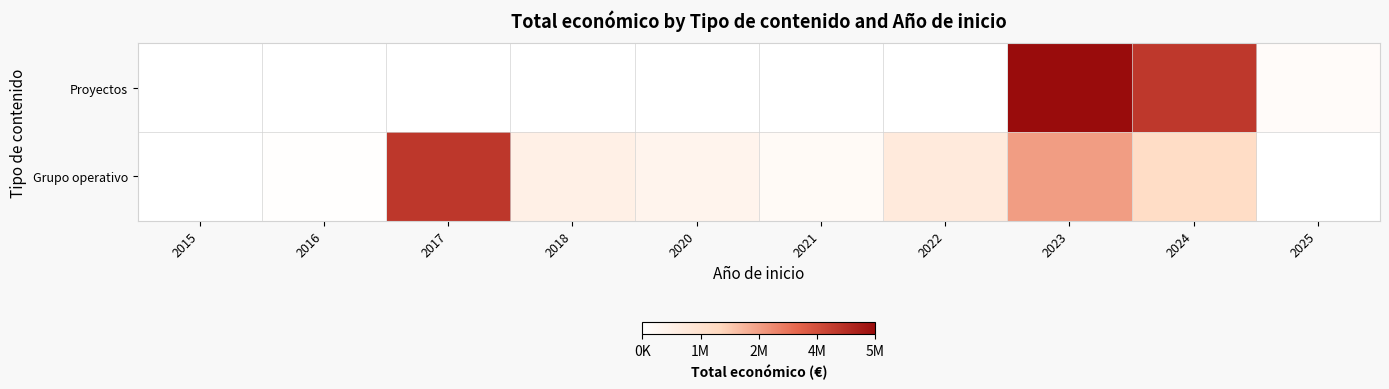

True or false: Grupo operativo has a value of 120609.4 at 2021.

False